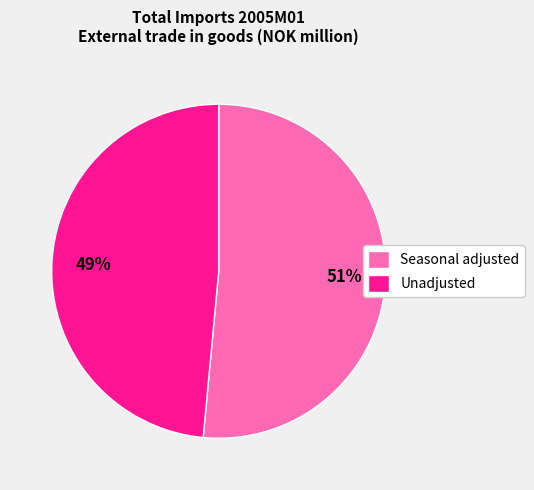

Between Unadjusted and Seasonal adjusted, which is larger?

Seasonal adjusted